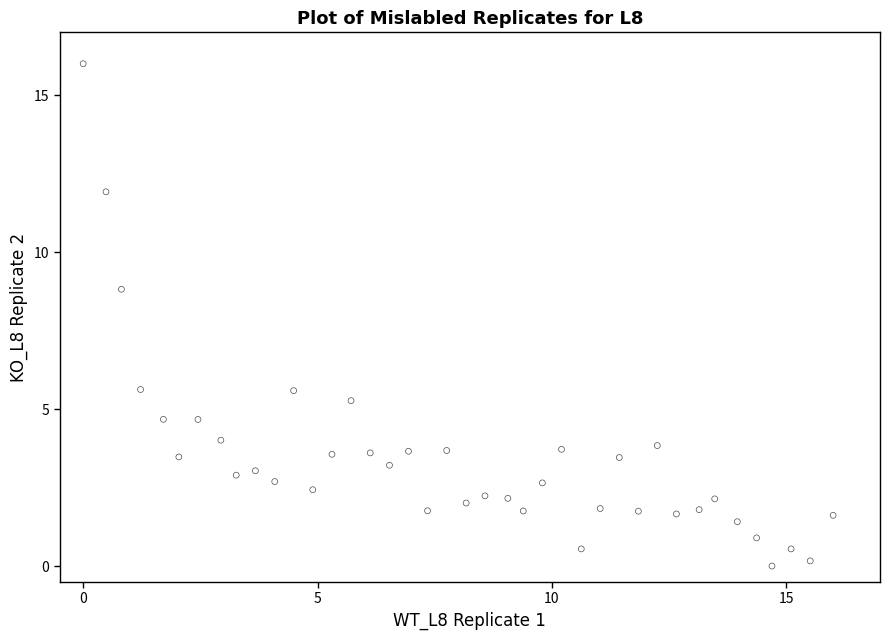

What Y value in the scatter plot is closest to 8?

8.8